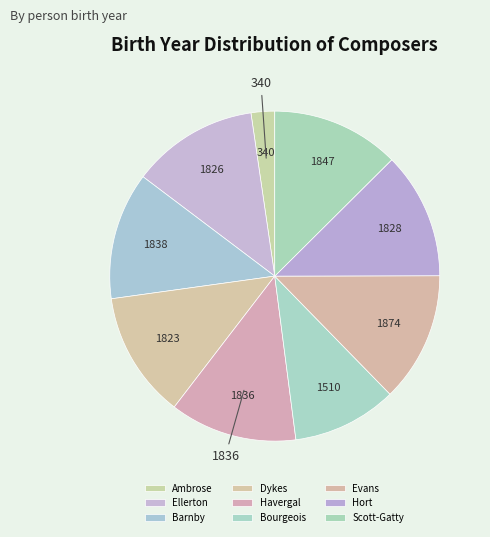

Which slice is the largest?

David Evans